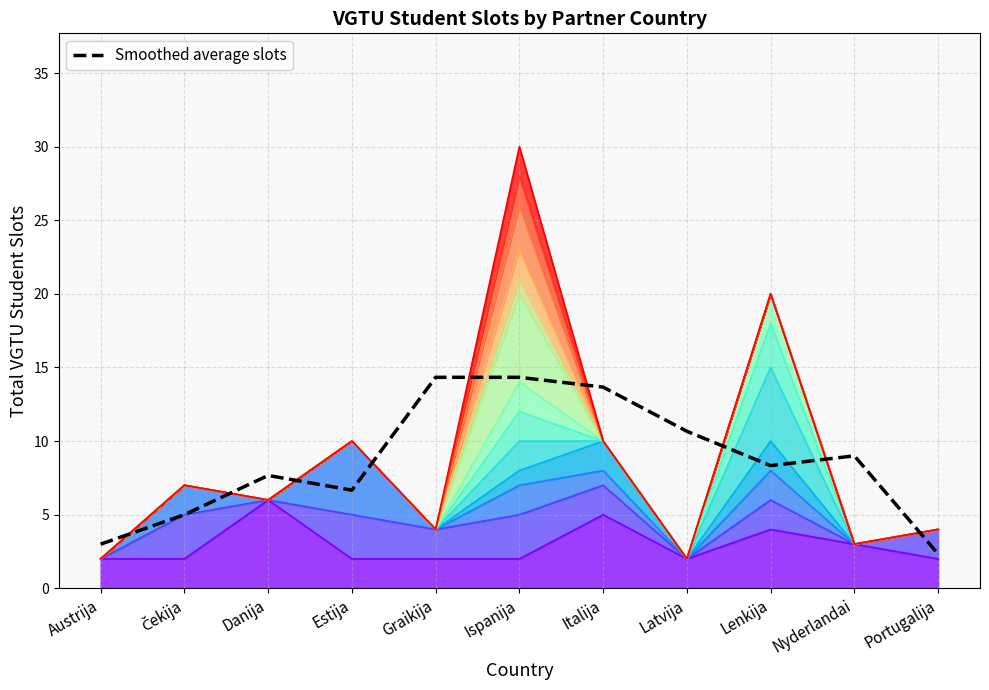

What is the difference between the values at Nyderlandai and Lenkija?

0.7